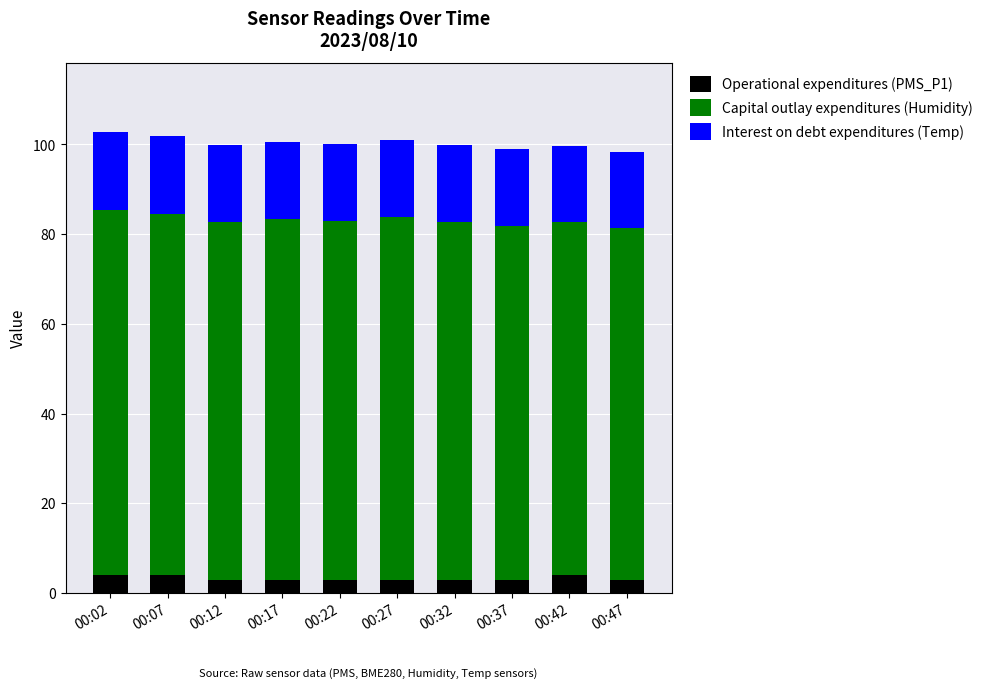

What is the minimum value for Operational expenditures (PMS_P1)?

3.0